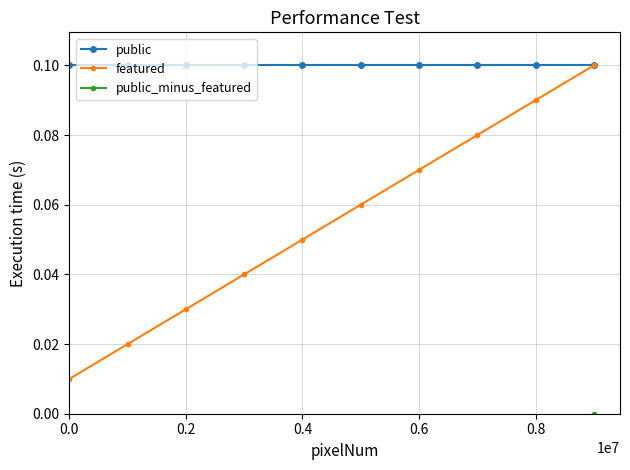

Rank the series by their maximum value, from lowest to highest.

public_minus_featured, public, featured